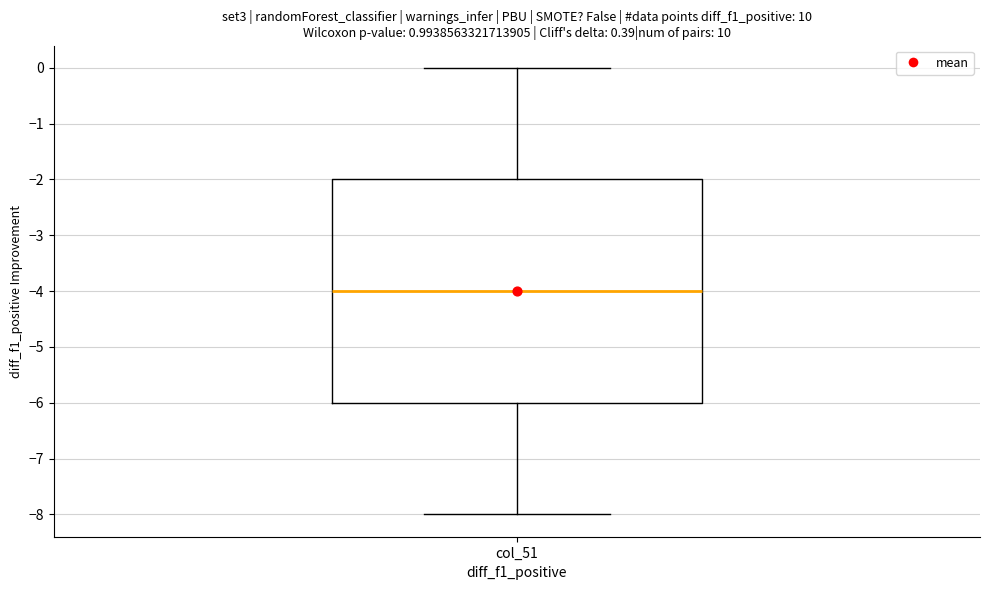

Where is the lower edge of the box for col_51 on the y-axis? The values are not printed on the chart, so give them approximately, as read against the axis.

-6